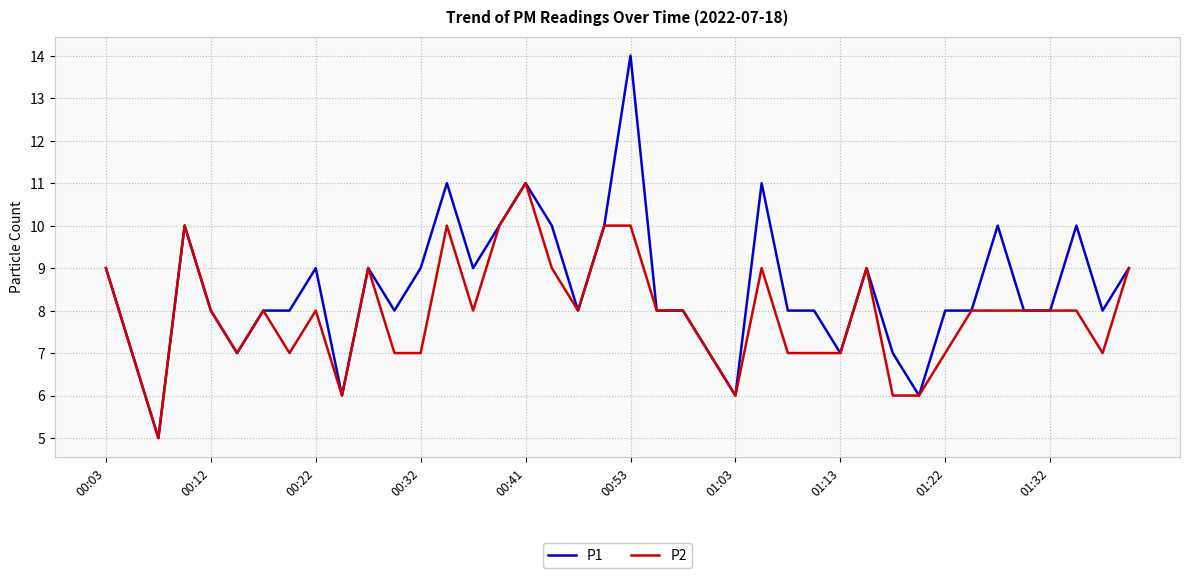

Rank the series by their maximum value, from lowest to highest.

P2, P1